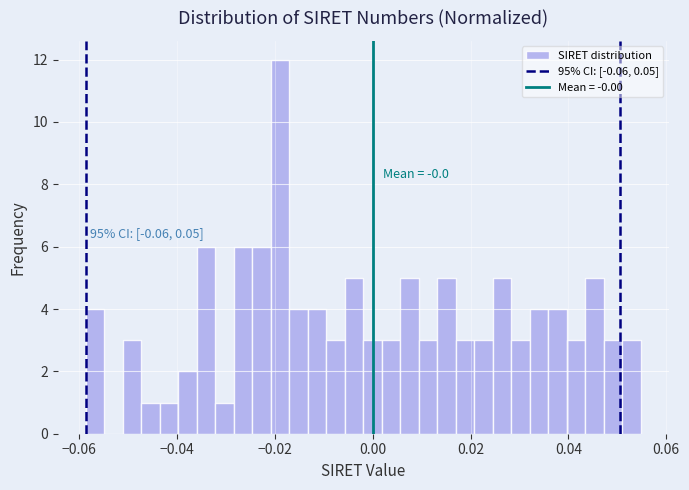

Around what value on the x-axis is the tallest bar? Give the approximate position of its centre, as read against the axis.

-0.018